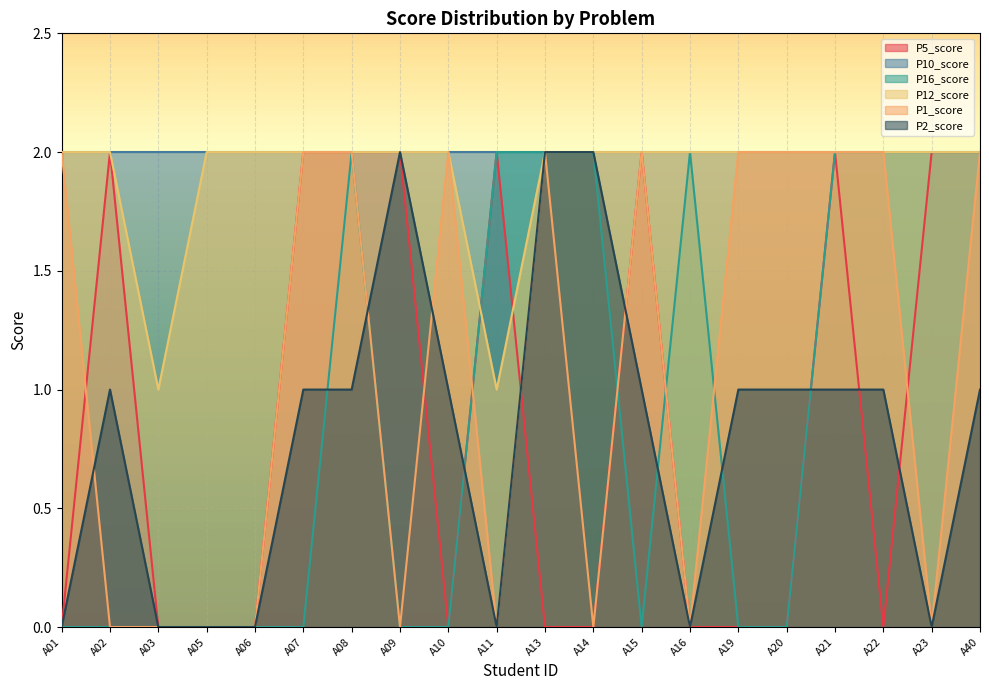

True or false: P2_score and P12_score cross at least once.

False